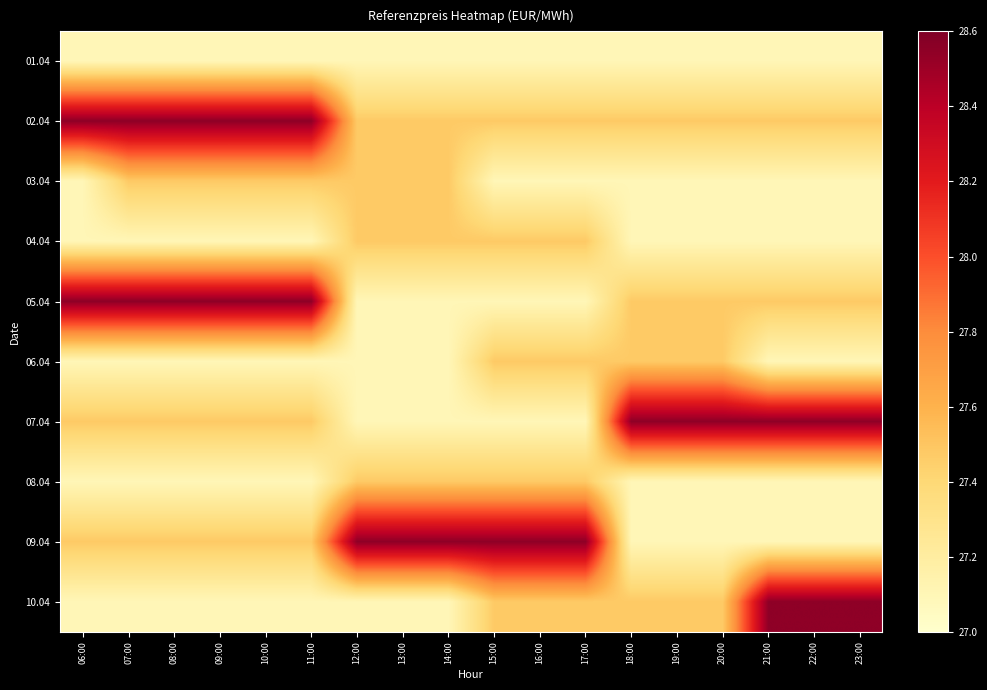

At how many categories does at least one series exceed 27?

18